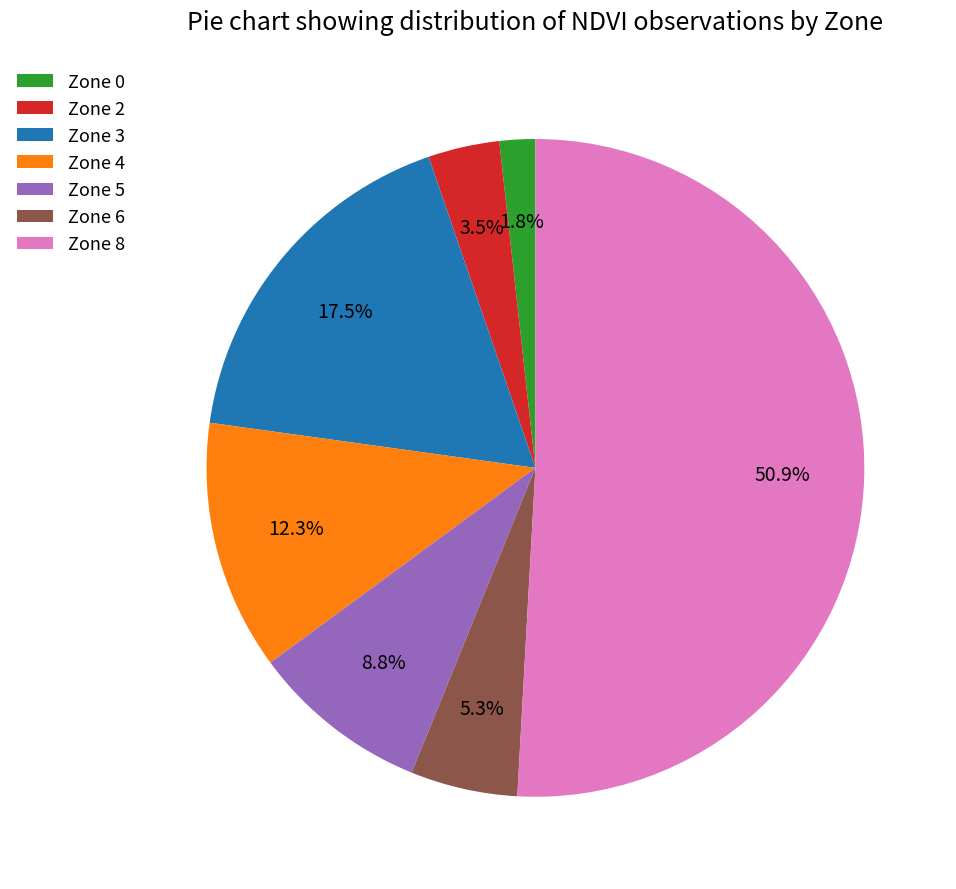

True or false: Zone 6 accounts for 10% of the total.

False